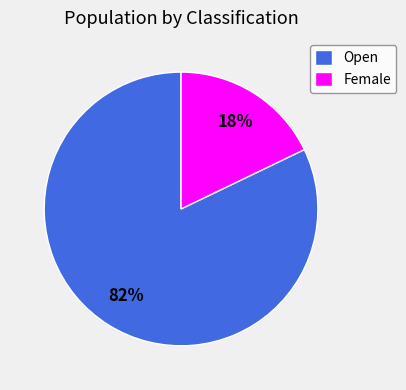

What percentage is the Female slice, to the nearest percent?

18%